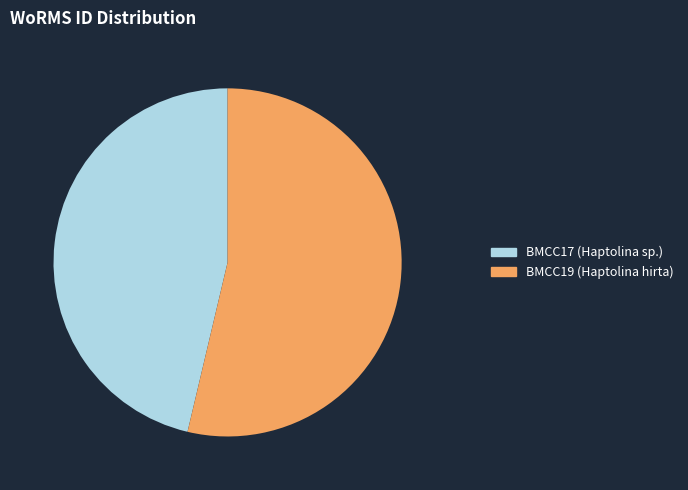

Which has a higher value, BMCC17 or BMCC19?

BMCC19